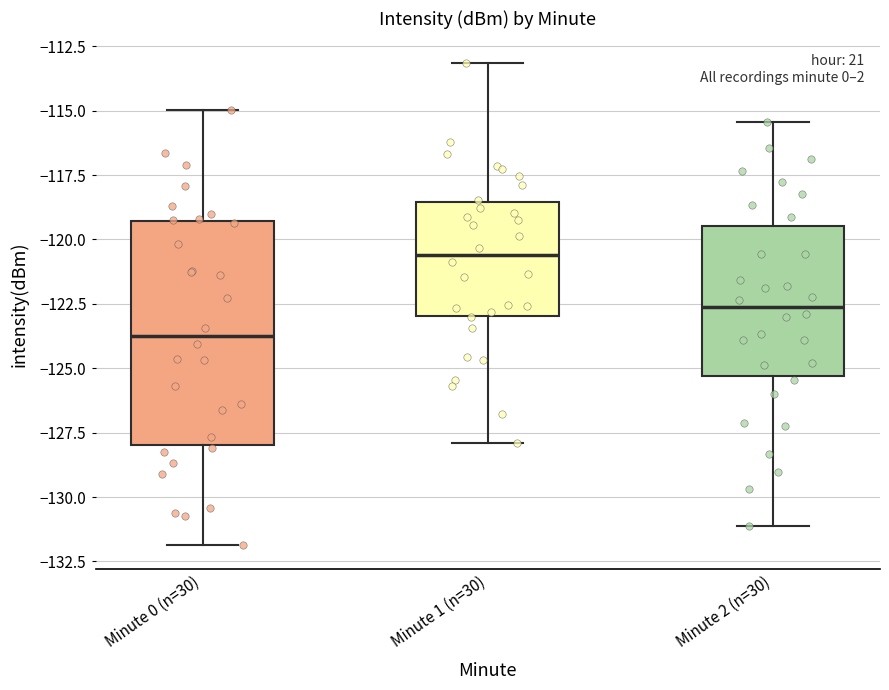

Reading left to right, read every box against the y-axis: the position of its median line, the range the box covers, and the ends of its whiskers. The values are not printed on the chart, so give them approximately, as read against the axis.

Minute 0 (n=30): median -123.5, box -128.0 to -119.5, whiskers -132.0 to -115.0
Minute 1 (n=30): median -120.5, box -123.0 to -118.5, whiskers -128.0 to -113.0
Minute 2 (n=30): median -122.5, box -125.5 to -119.5, whiskers -131.0 to -115.5